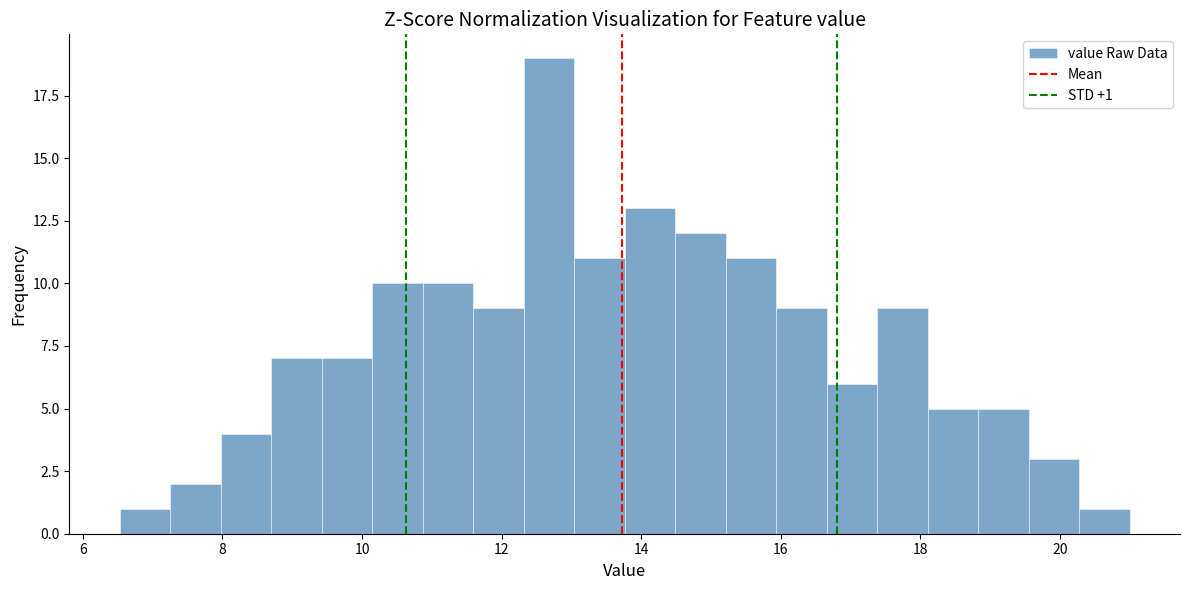

Around what value on the x-axis is the tallest bar? Give the approximate position of its centre, as read against the axis.

12.6